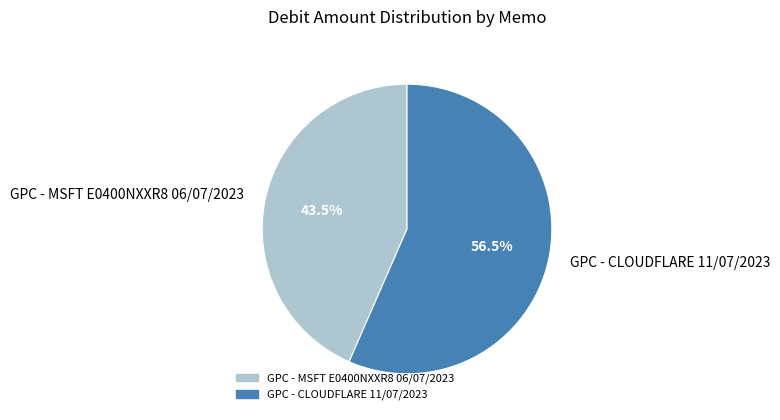

The GPC - CLOUDFLARE 11/07/2023 slice represents 50% of the pie. True or false?

False